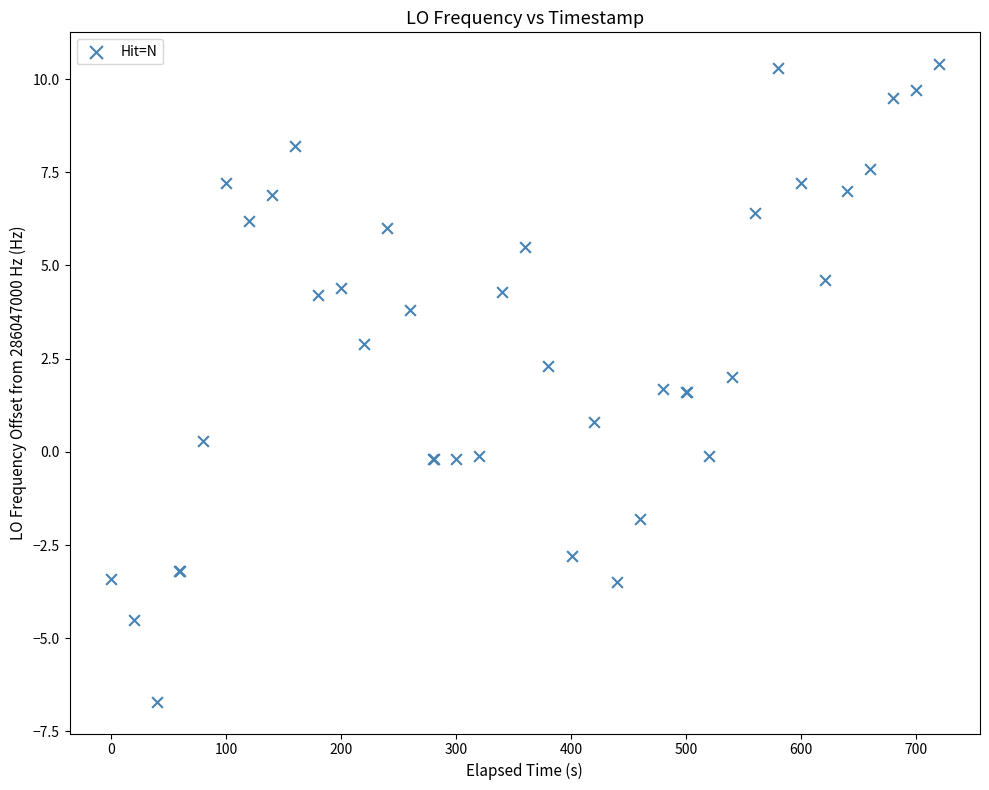

What Y value in the scatter plot is closest to 1?

0.8